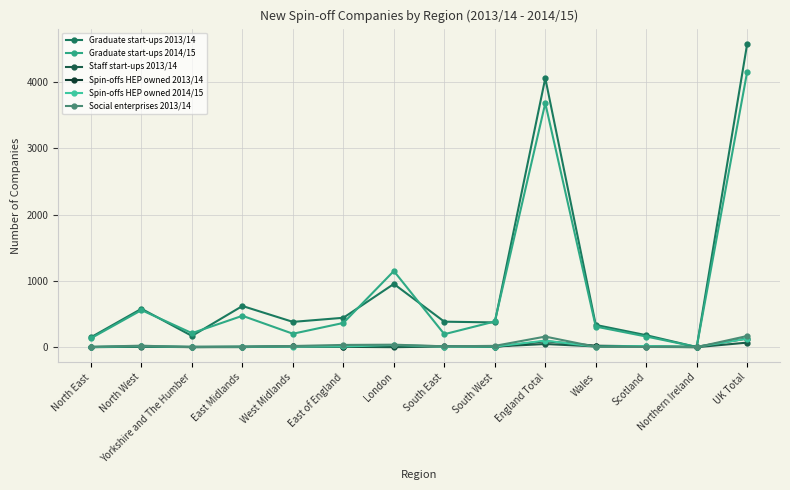

Which series has the largest range (max minus min)?

Graduate start-ups 2013/14